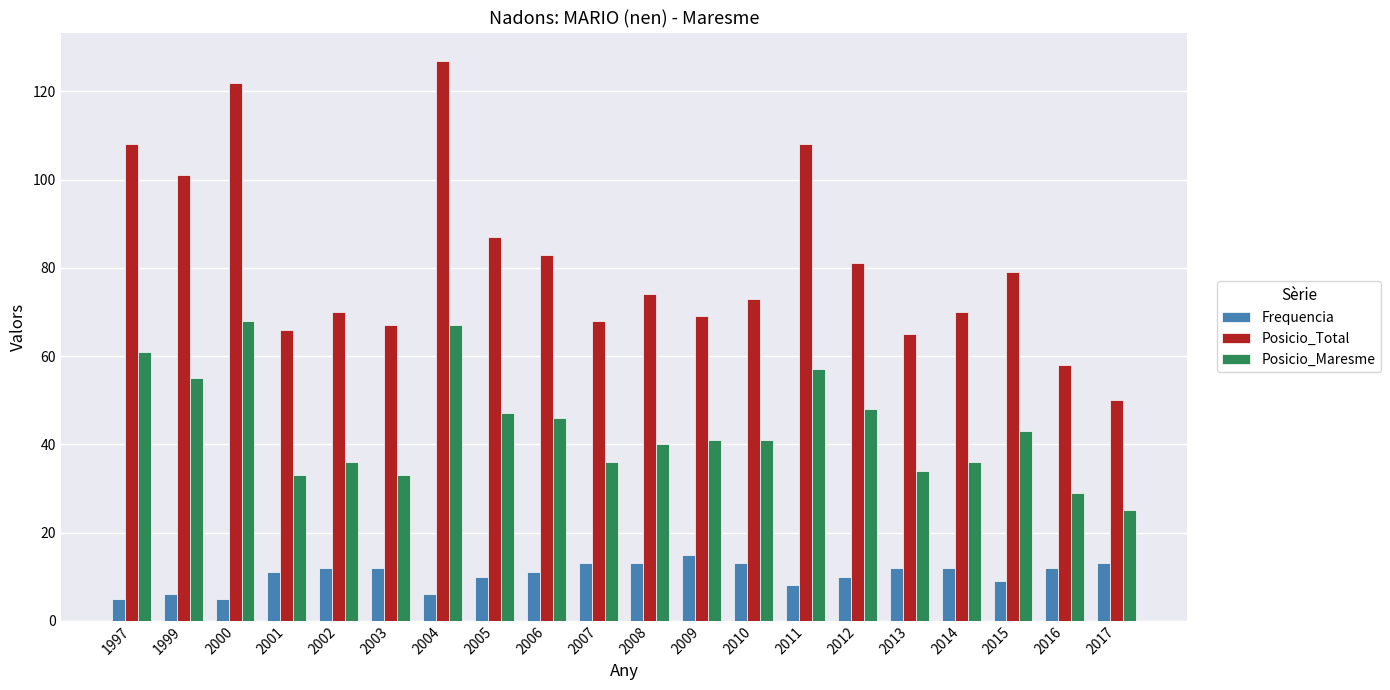

Reading left to right, list all the values displayed in this chart.

Frequencia: 5	6	5	11	12	12	6	10	11	13	13	15	13	8	10	12	12	9	12	13
Posicio_Total: 108	101	122	66	70	67	127	87	83	68	74	69	73	108	81	65	70	79	58	50
Posicio_Maresme: 61	55	68	33	36	33	67	47	46	36	40	41	41	57	48	34	36	43	29	25